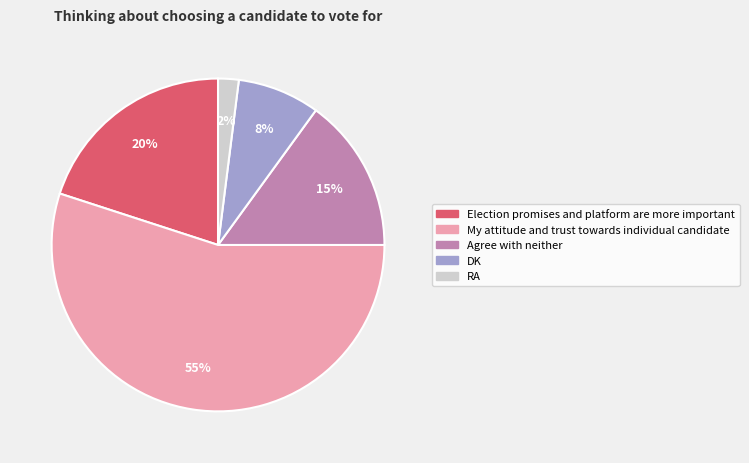

Do Agree with neither and Election promises and platform are more important together represent more than half of the pie?

No